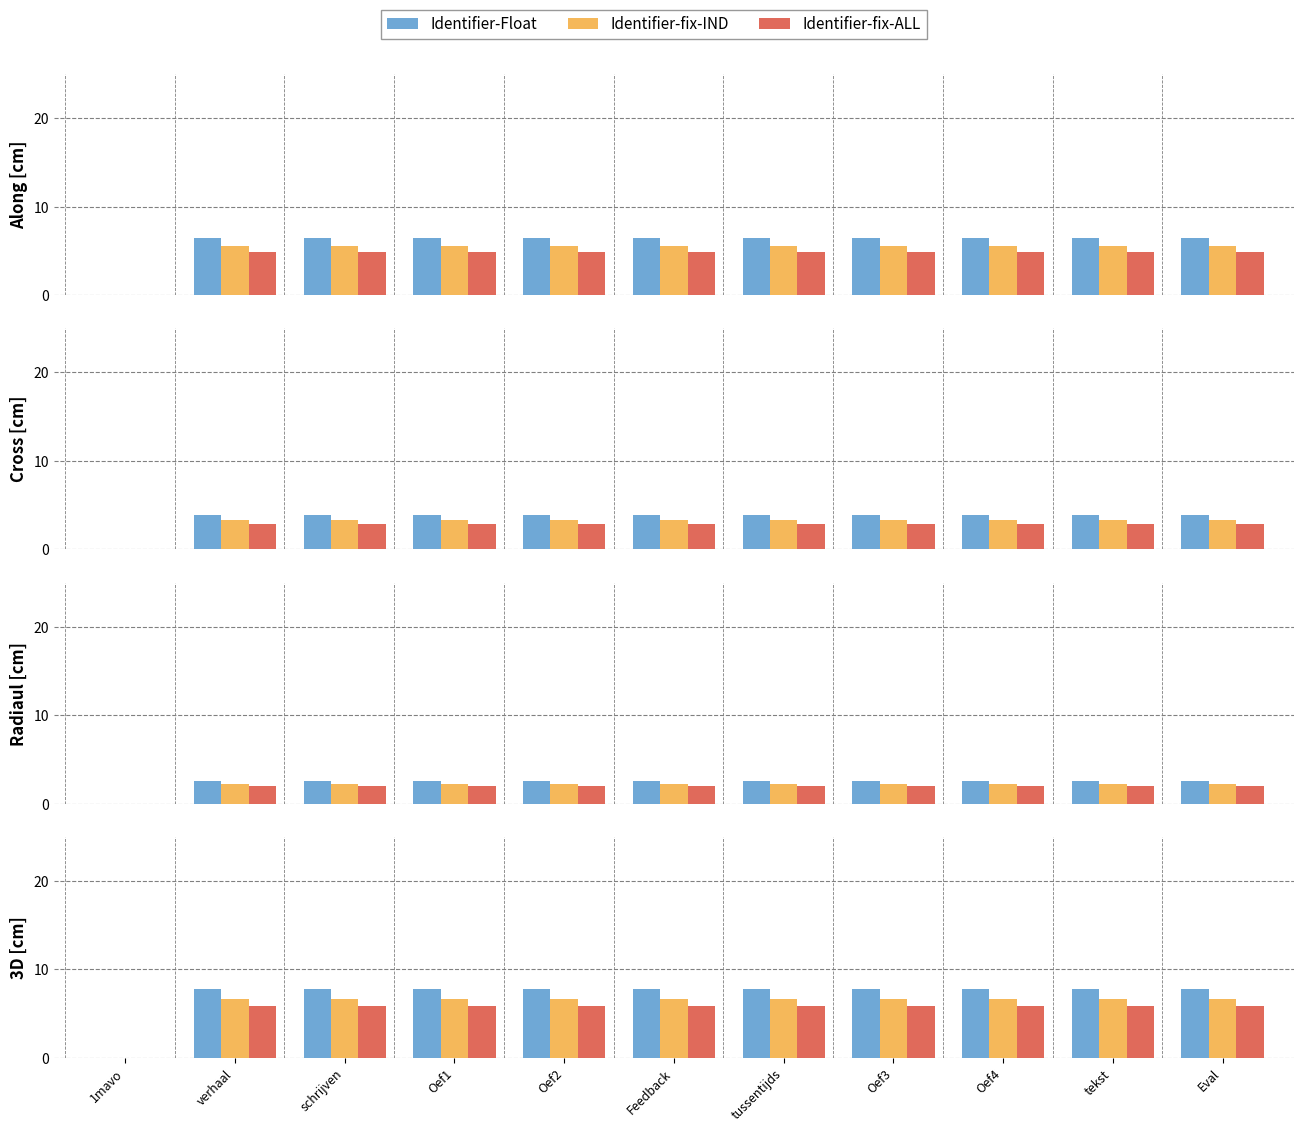

What is the difference between the second highest and minimum values in the Identifier-fix-ALL series?

5.8